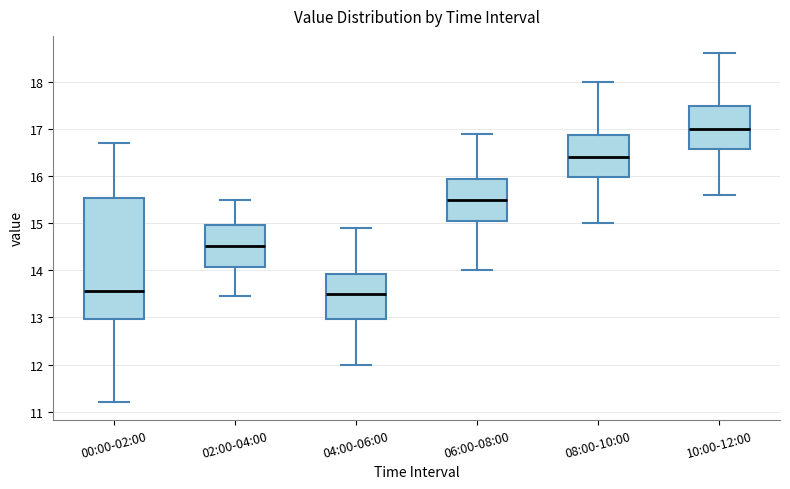

Where does the upper whisker of the box for 02:00-04:00 end on the y-axis? The values are not printed on the chart, so give them approximately, as read against the axis.

15.5